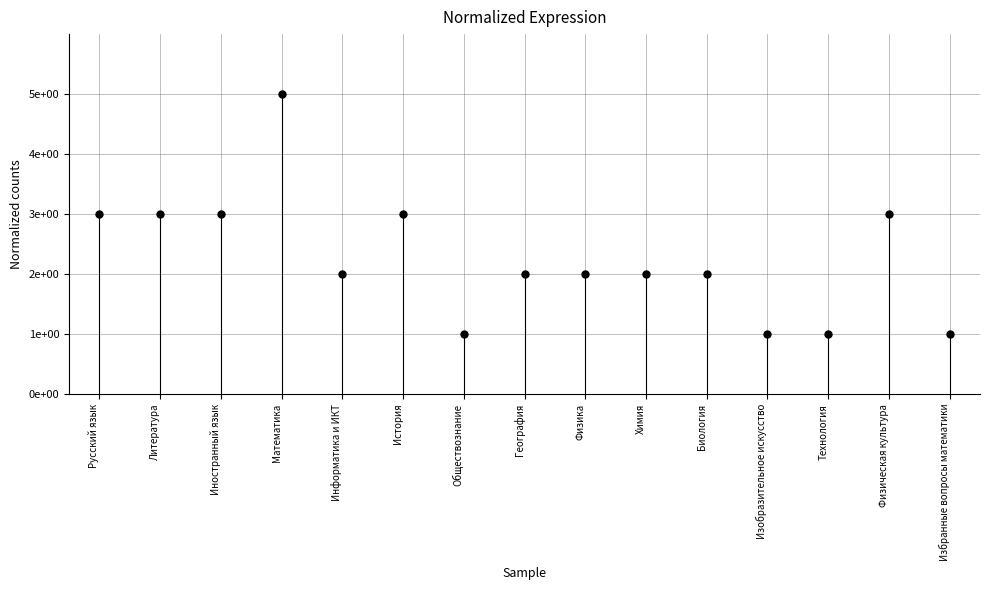

Between Литература and Физическая культура, which is larger?

Литература